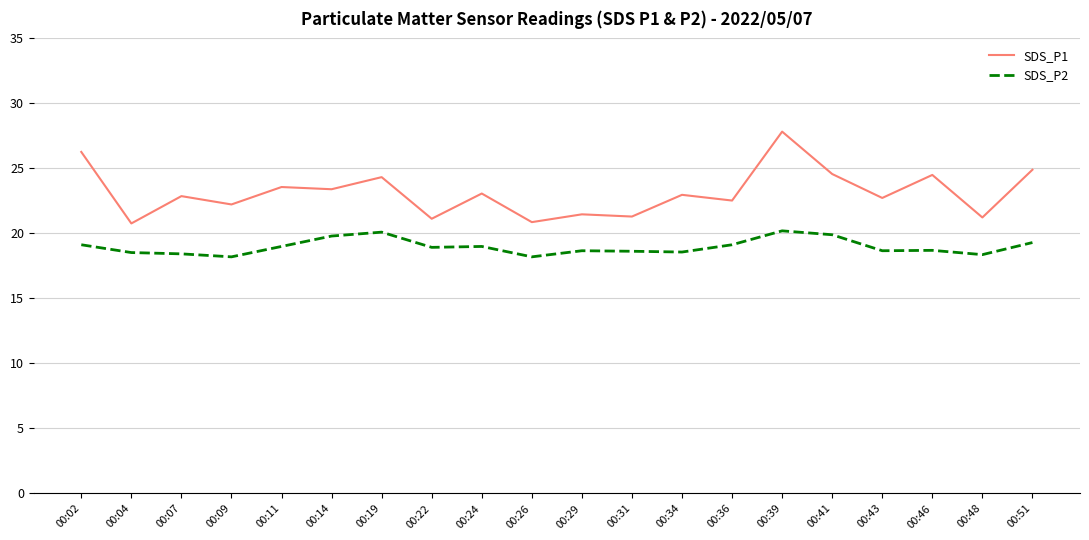

Which category has the highest value across all series?

00:39